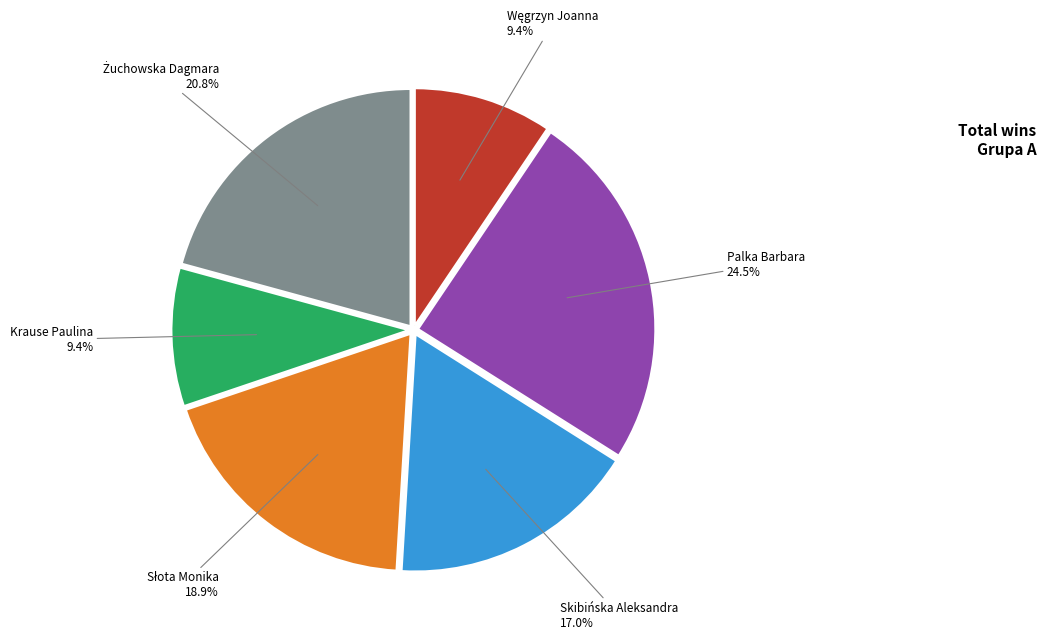

Does any single category account for the majority?

No